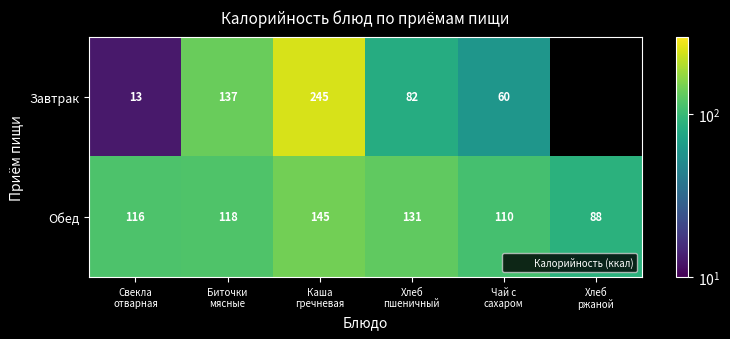

Which has a higher value, Чай с
сахаром or Каша
гречневая?

Каша
гречневая